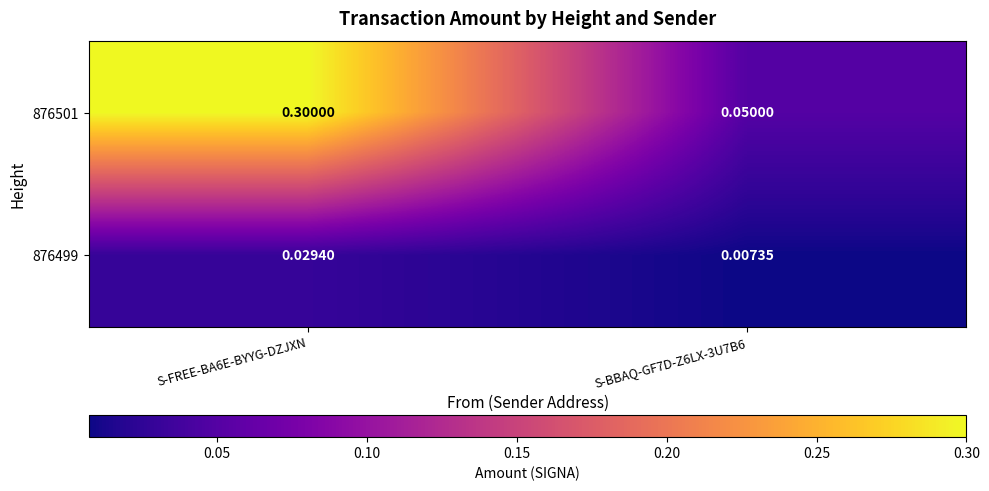

At S-BBAQ-GF7D-Z6LX-3U7B6, list the series in order from largest to smallest.

876501, 876499